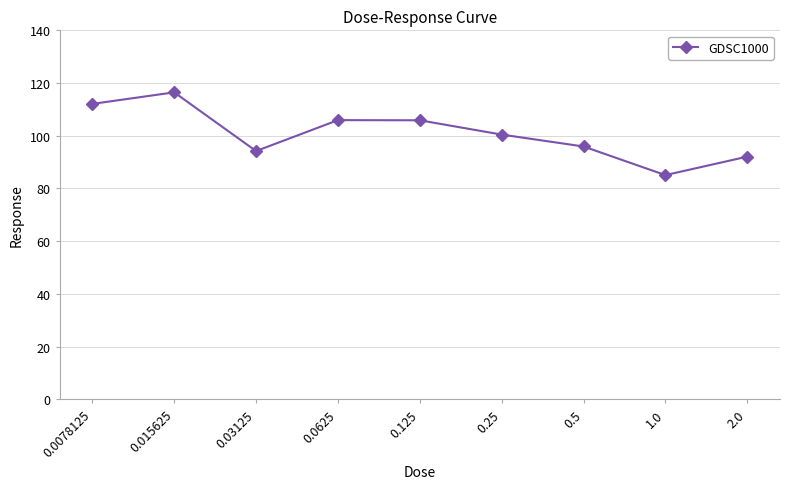

Which label corresponds to the smallest value in the chart?

1.0